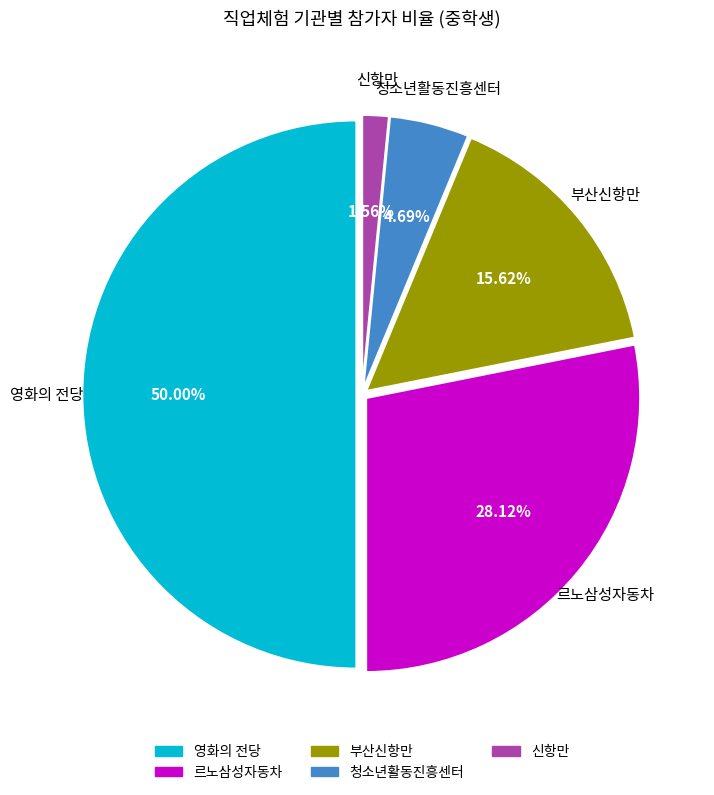

Approximately how many times larger is the value at 르노삼성자동차 compared to 신항만?

18.0